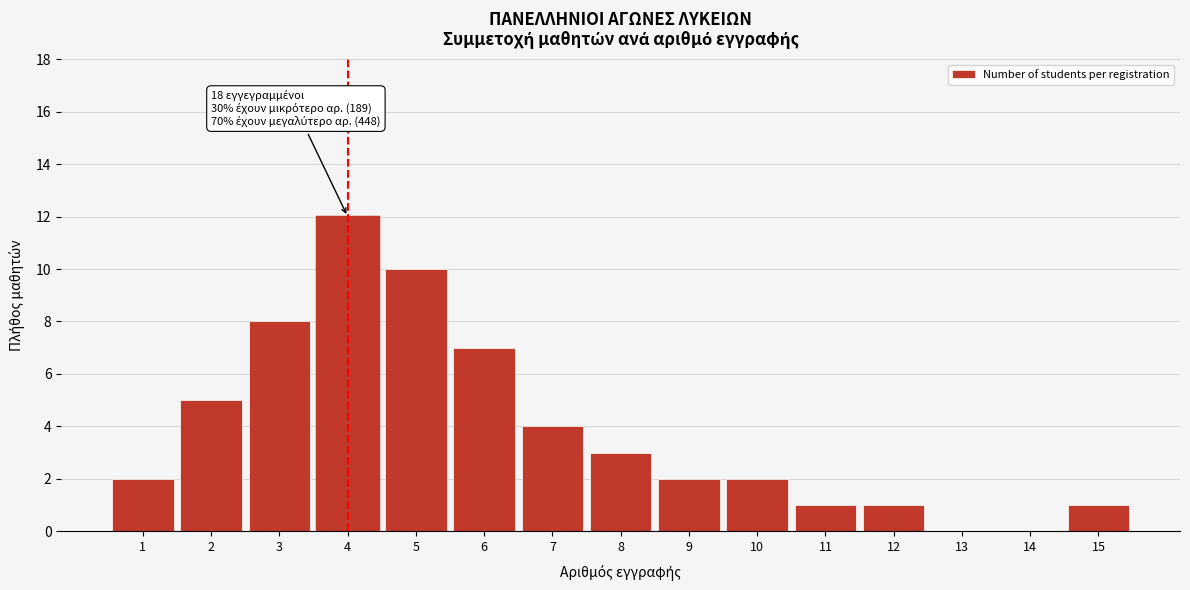

Reading left to right, list all the values displayed in this chart.

1=2	2=5	3=8	4=12	5=10	6=7	7=4	8=3	9=2	10=2	11=1	12=1	13=0	14=0	15=1